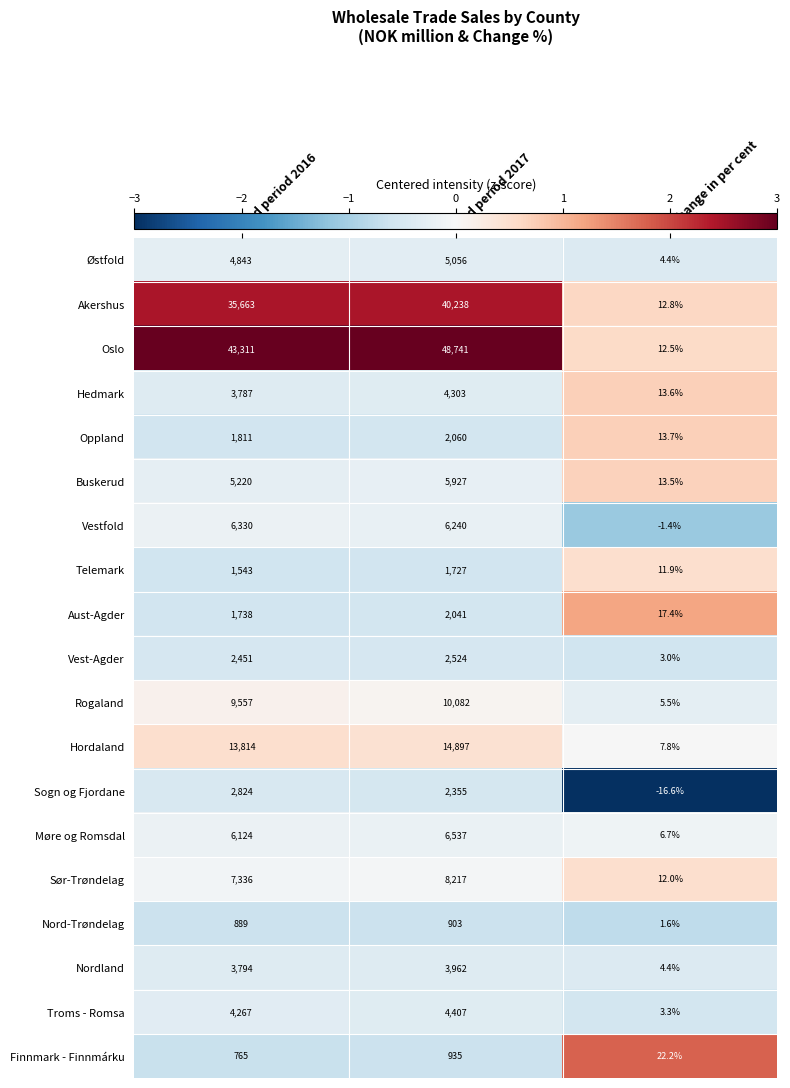

What is the smallest value displayed?

-16.6